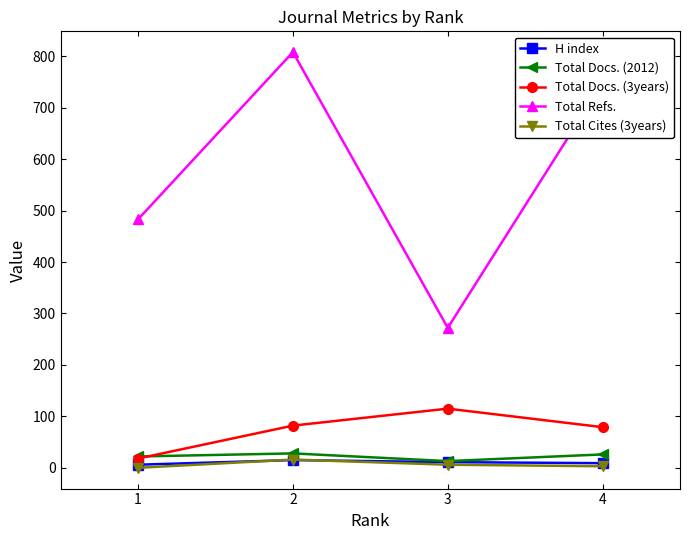

What is the total value across all series at 2?

949